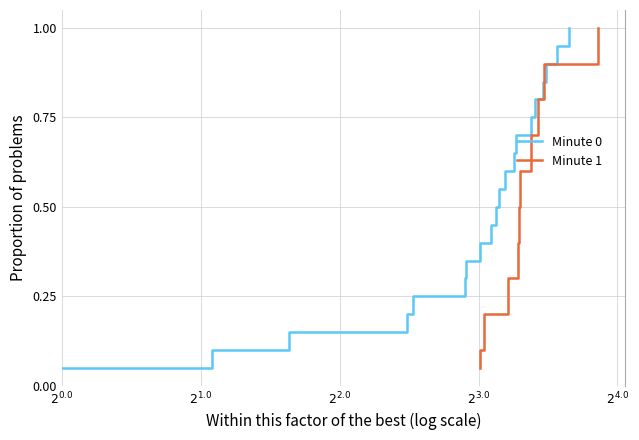

True or false: Minute 1 has more than 2 points higher than both neighbors.

False